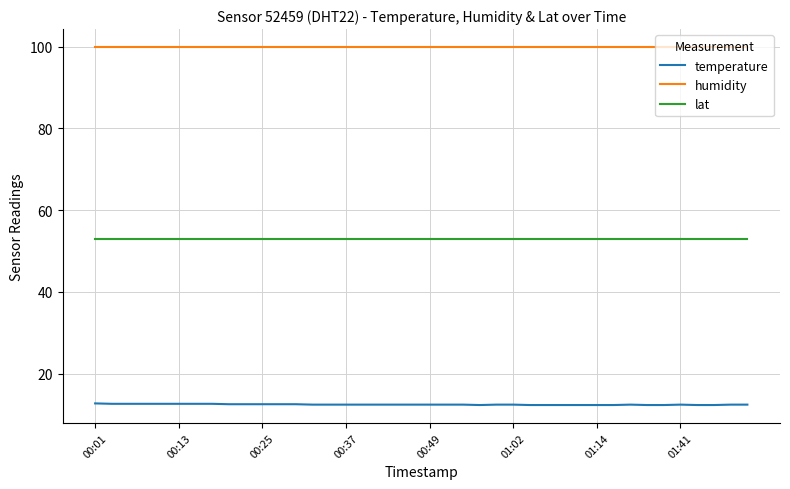

What is the difference between the second highest and second lowest values in the temperature series?

0.3